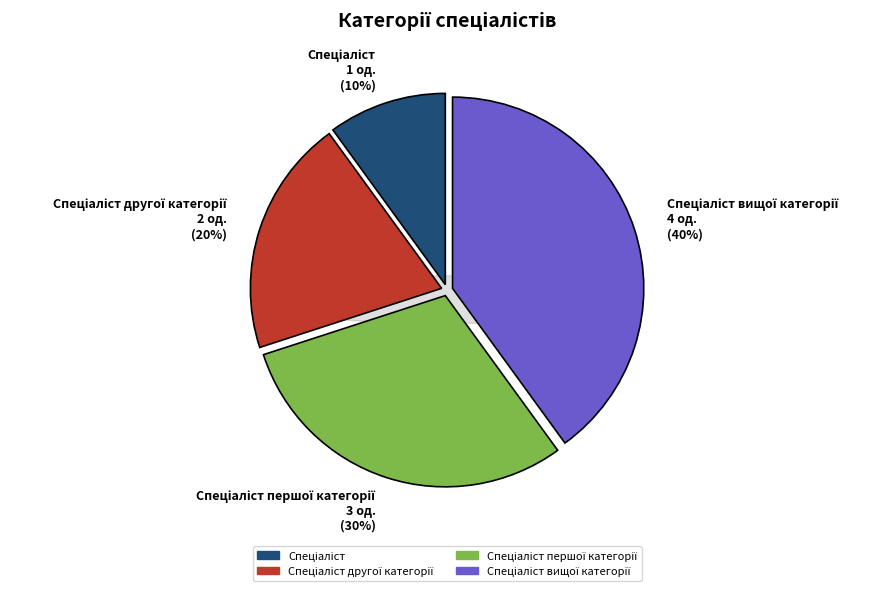

True or false: Спеціаліст першої категорії accounts for 41% of the total.

False